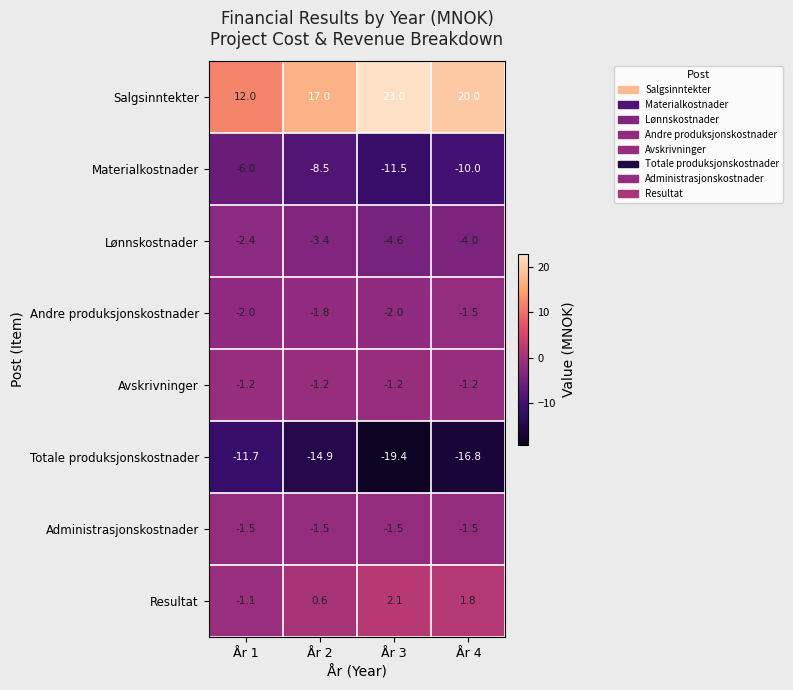

What is the sum of all Administrasjonskostnader values?

-6.0